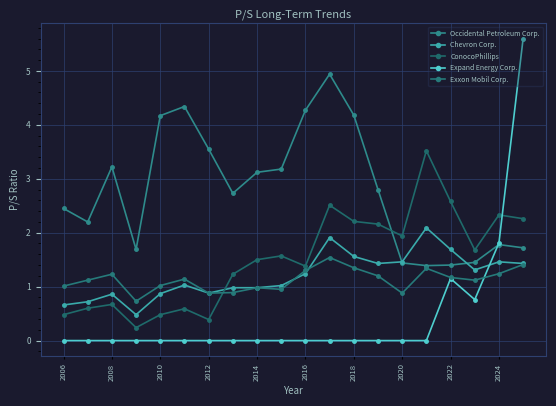

Between which two adjacent categories do Occidental Petroleum Corp. and Chevron Corp. first intersect?

13 and 14